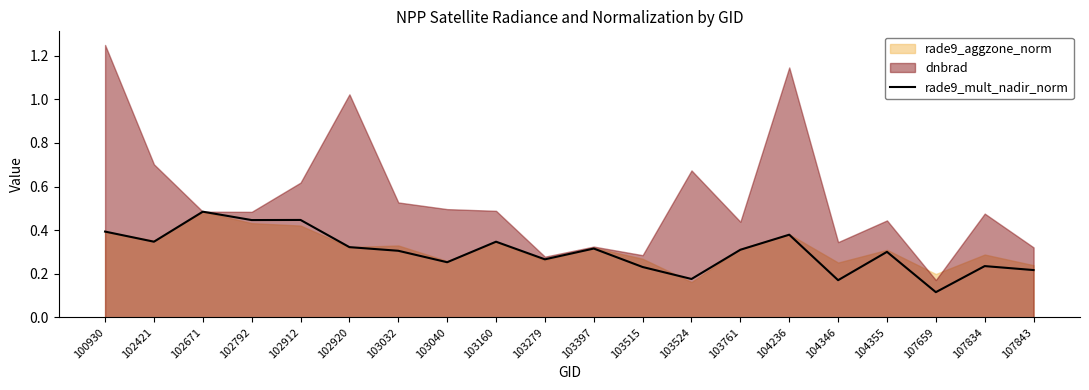

What is the sum of the values at 103397 and 102920?

0.6